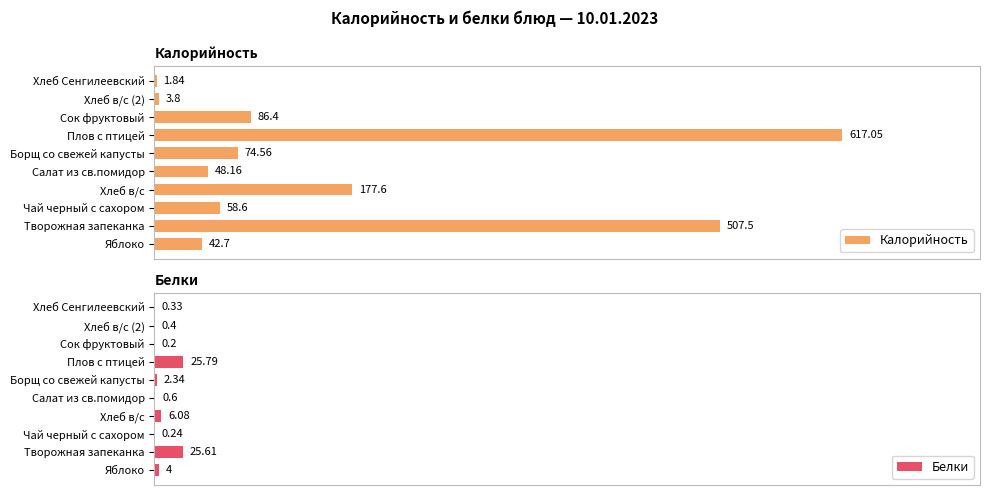

Which series has the largest total across all categories?

Калорийность